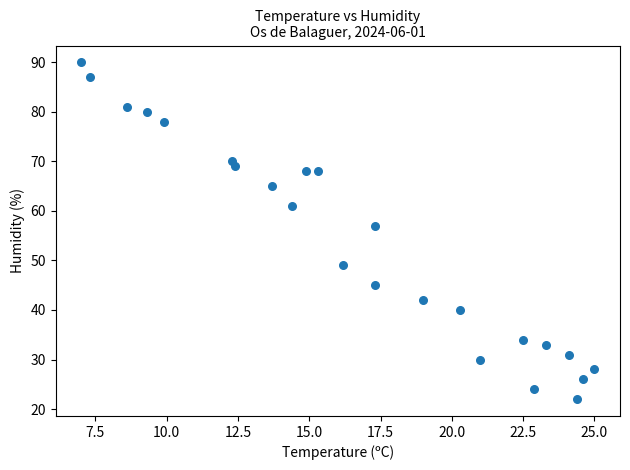

What Y value in the scatter plot is closest to 56?

57